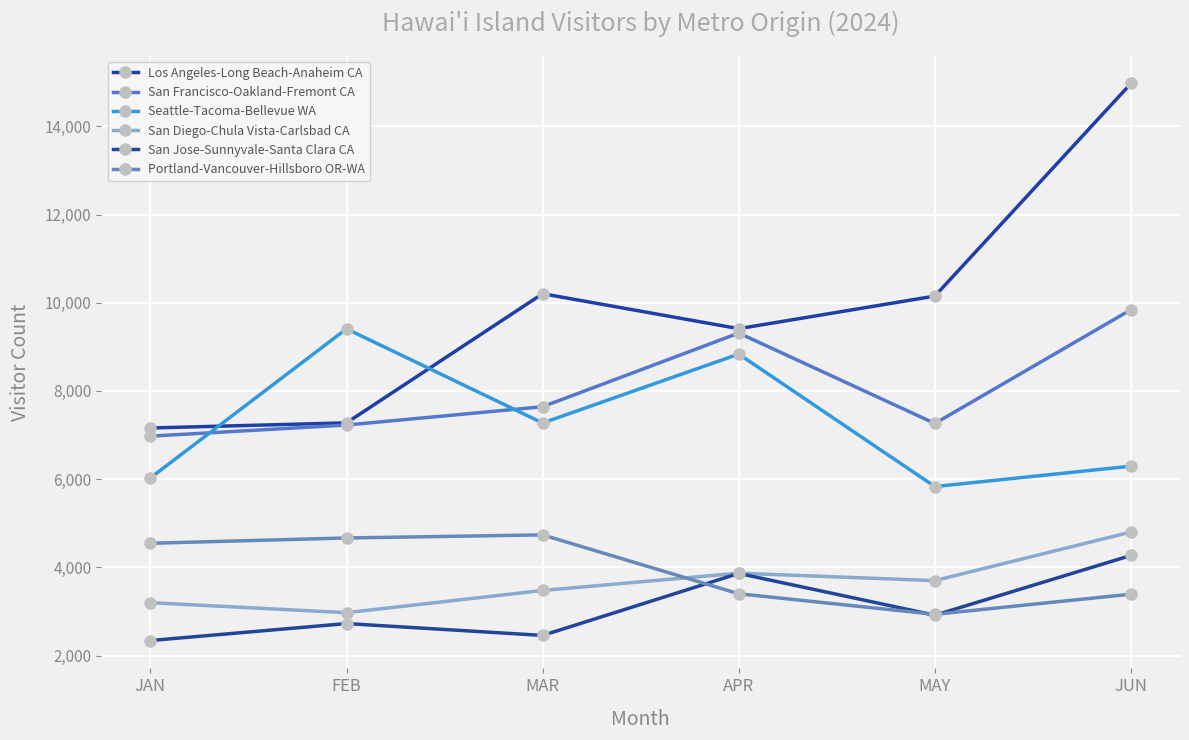

True or false: San Jose-Sunnyvale-Santa Clara CA and Seattle-Tacoma-Bellevue WA intersect in this chart.

False